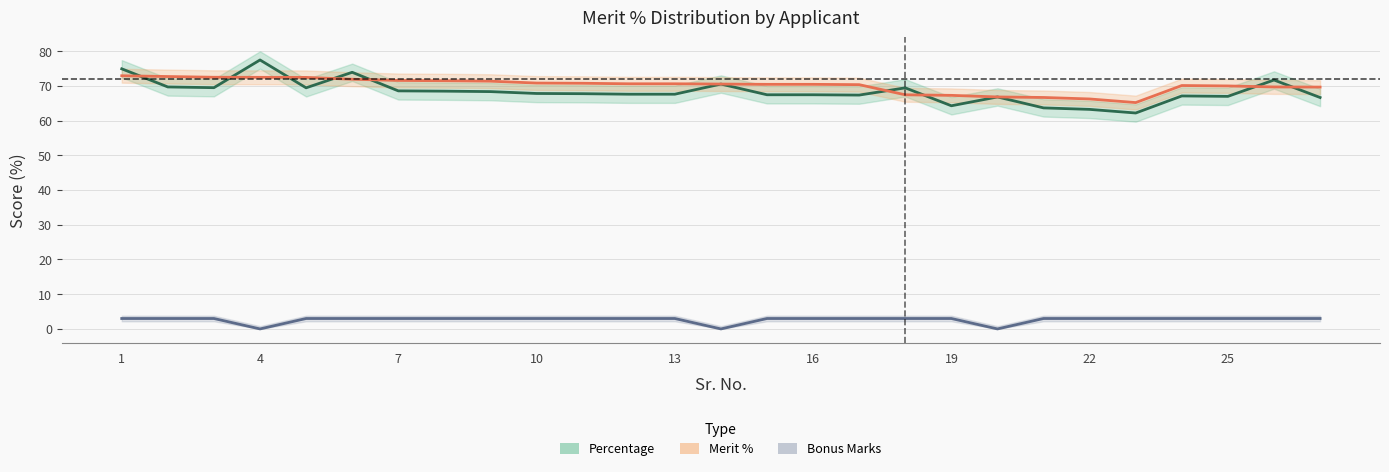

Count the number of categories in the chart.

27